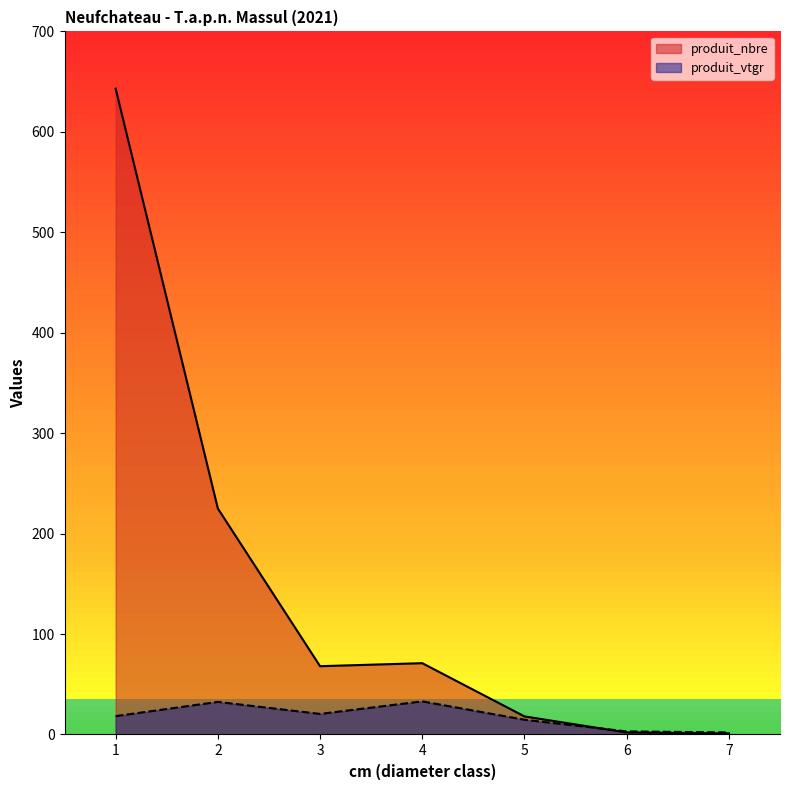

The value of produit_nbre at 6 is 3.5. True or false?

False